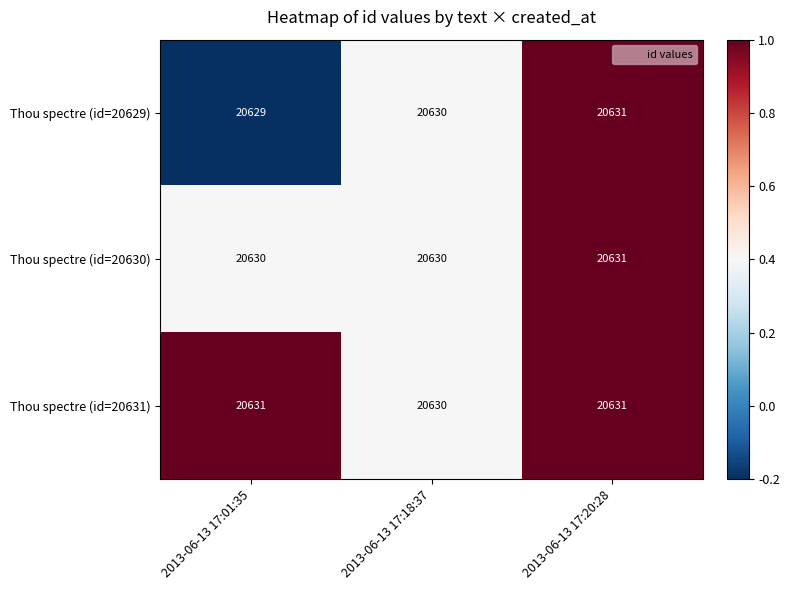

Which series has the widest spread of values?

Thou spectre (id=20629)